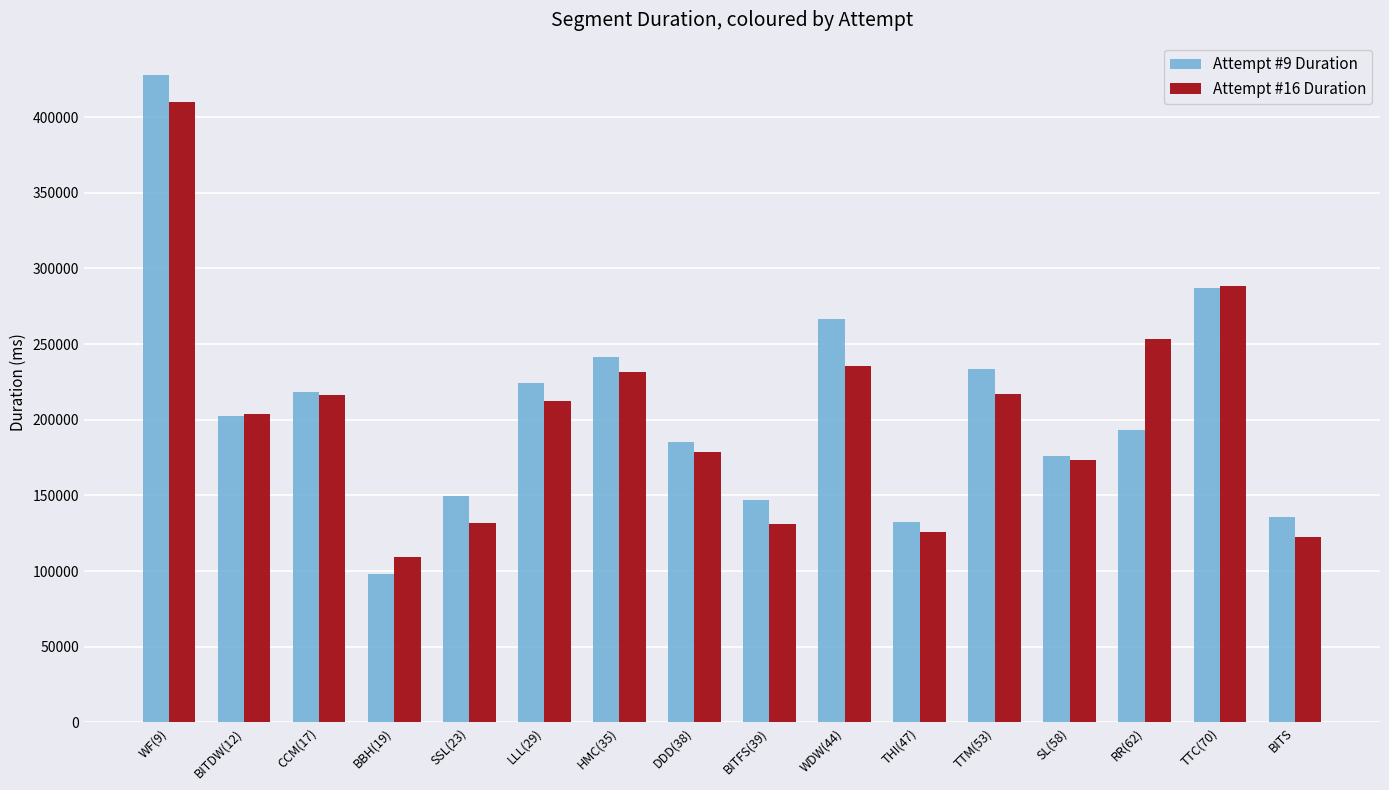

At which category does the chart reach its peak across all series?

WF(9)